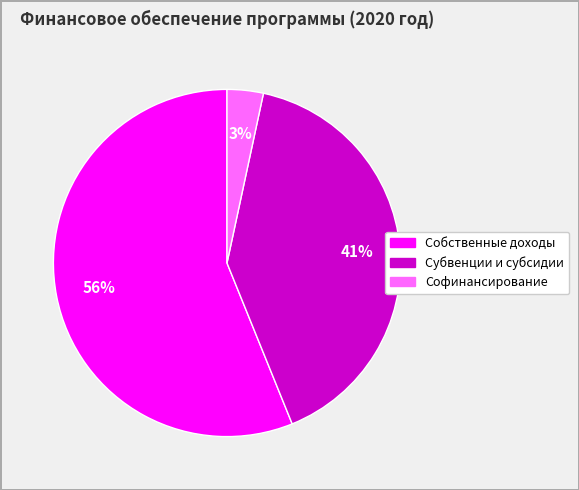

Does any single category account for the majority?

Yes